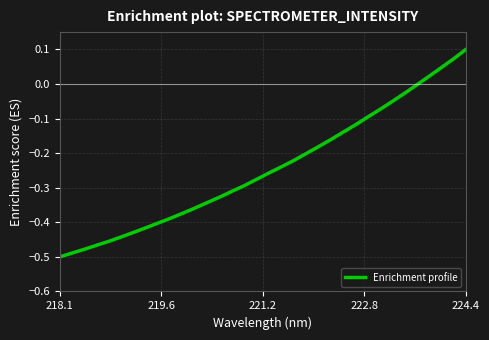

Which label corresponds to the largest value in the chart?

224.4